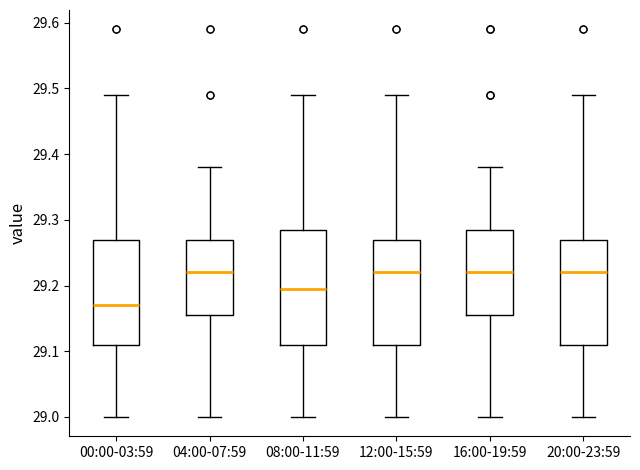

Where is the upper edge of the box for 08:00-11:59 on the y-axis? The values are not printed on the chart, so give them approximately, as read against the axis.

29.29